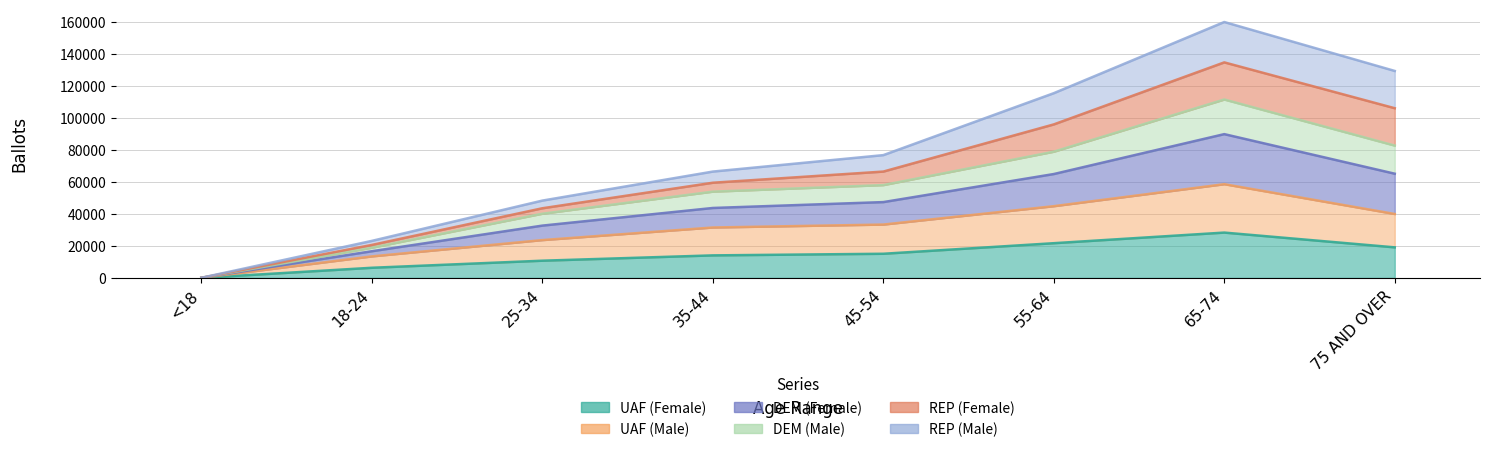

Where is the first local maximum for UAF (Female)?

65-74